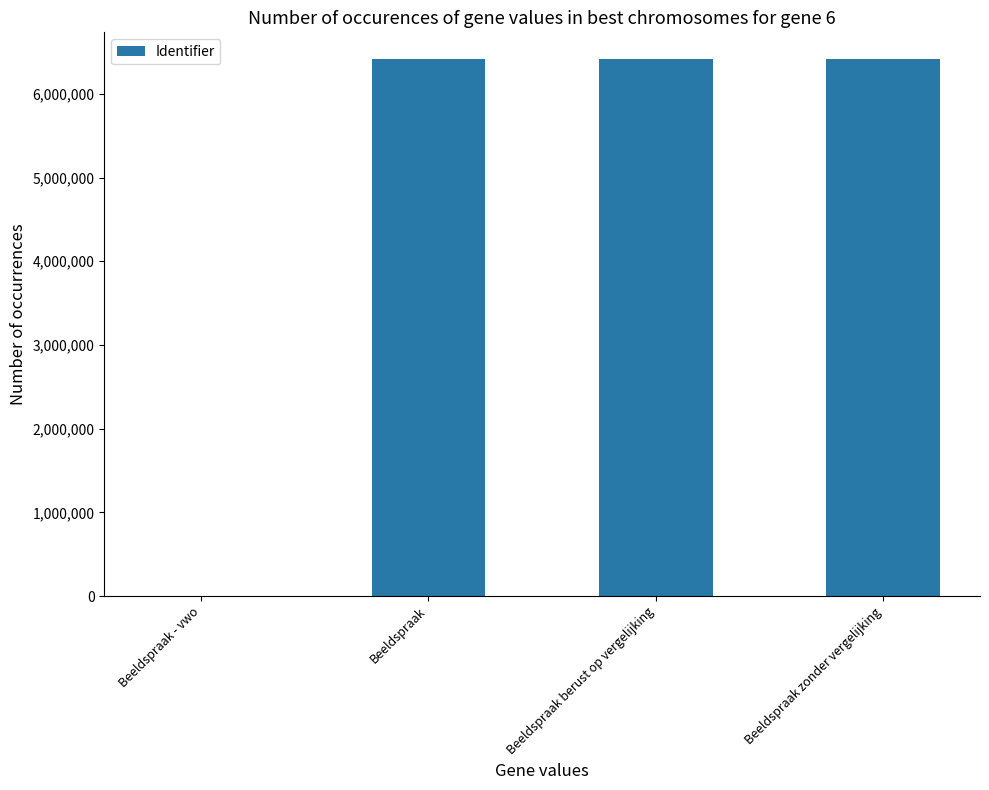

Approximately how many times larger is the value at Beeldspraak zonder vergelijking compared to Beeldspraak berust op vergelijking?

1.0